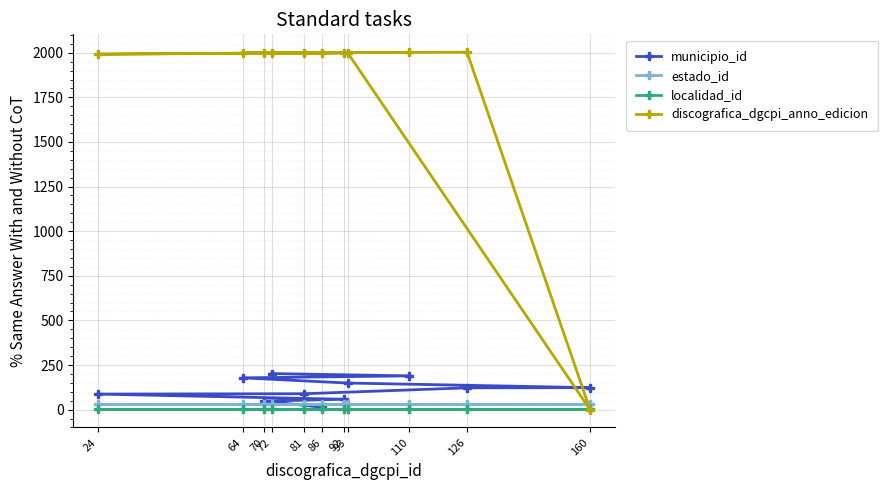

What are all the series names shown in the legend?

municipio_id, estado_id, localidad_id, discografica_dgcpi_anno_edicion